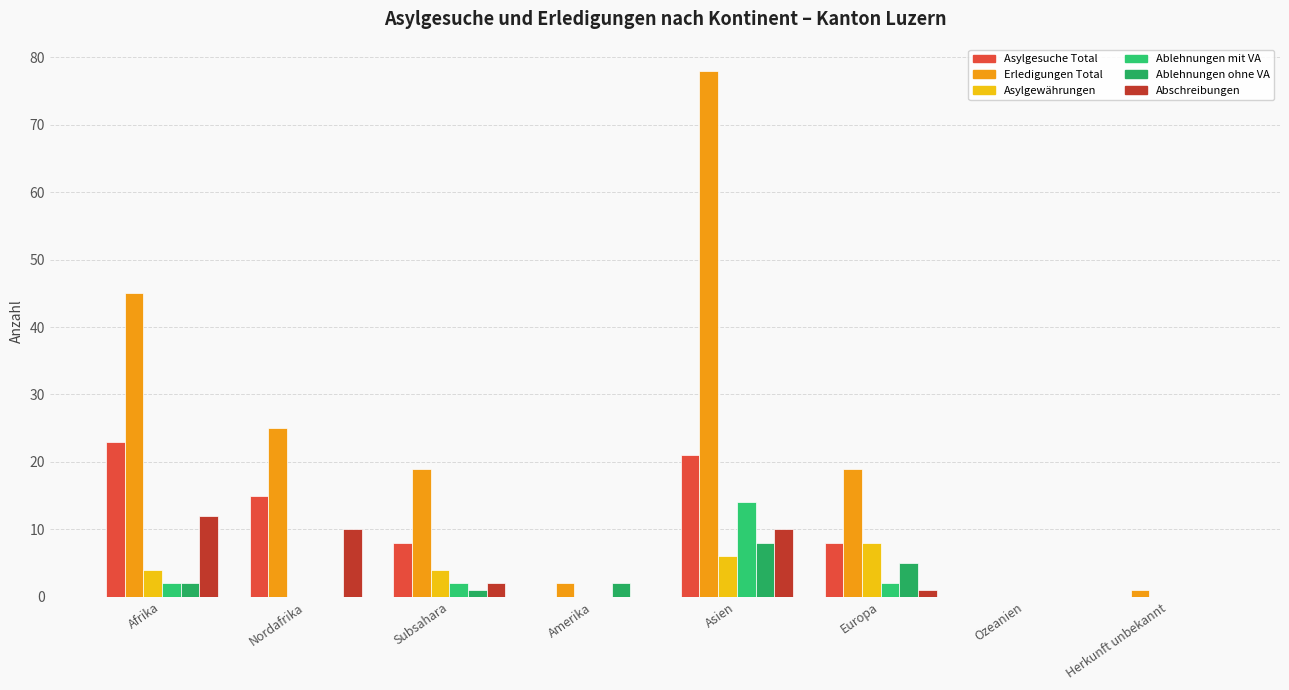

What is the total value across all series at Nordafrika?

50